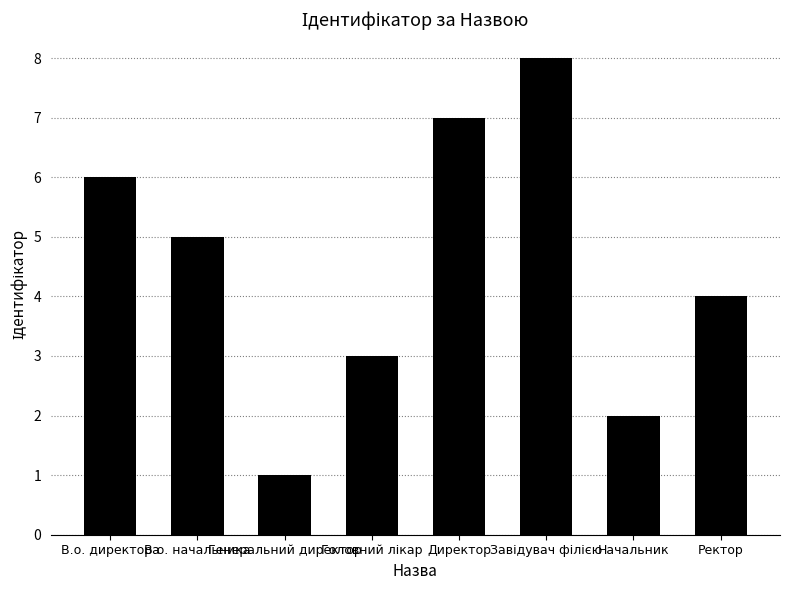

True or false: the data shows 3 at Начальник.

False